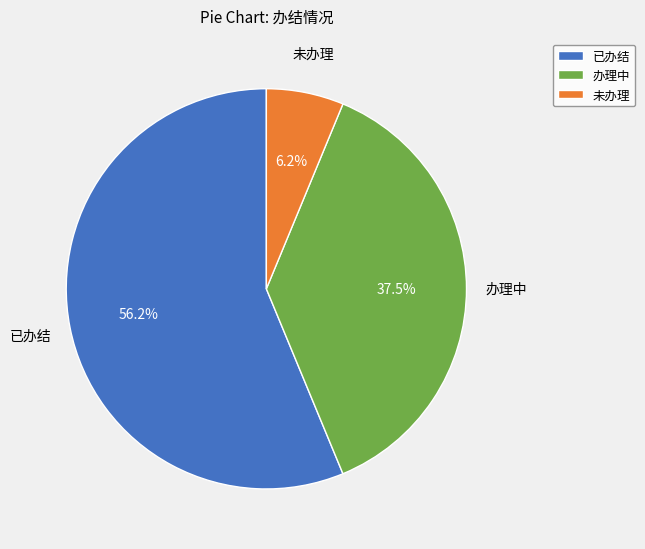

Rank the categories by value from lowest to highest.

未办理, 办理中, 已办结